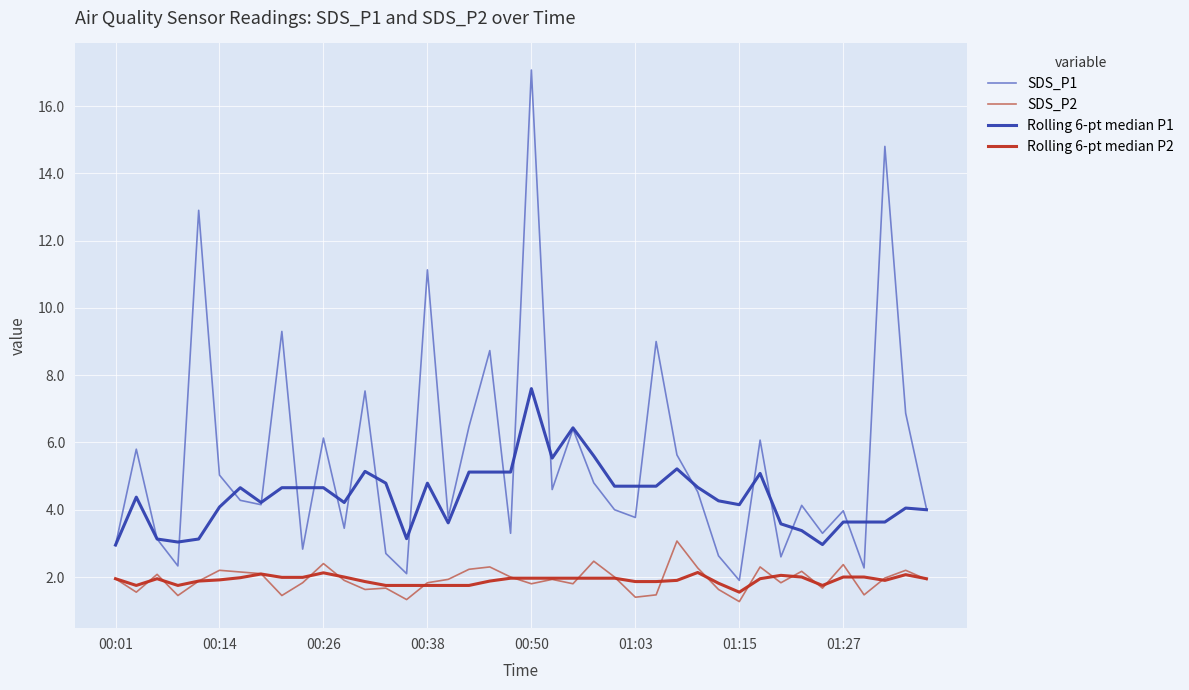

True or false: SDS_P2 and Rolling 6-pt median P1 intersect in this chart.

False